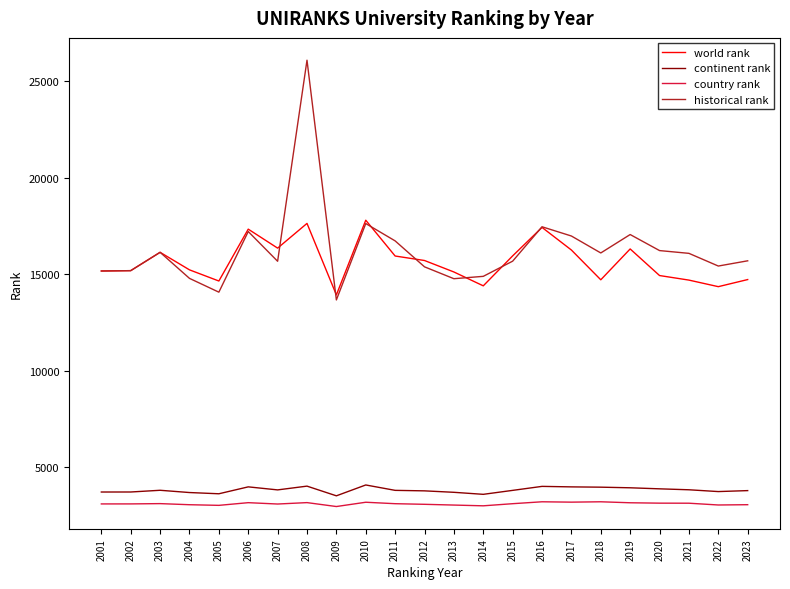

Is the value of world rank at 2017 greater than the value of continent rank at 2015?

Yes